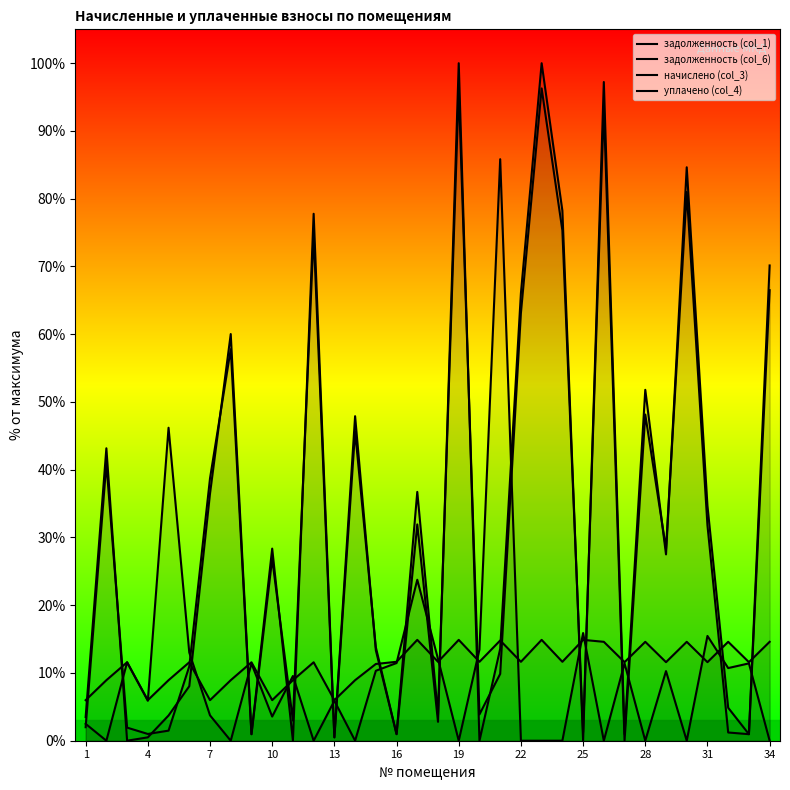

How many distinct data groups are displayed?

4